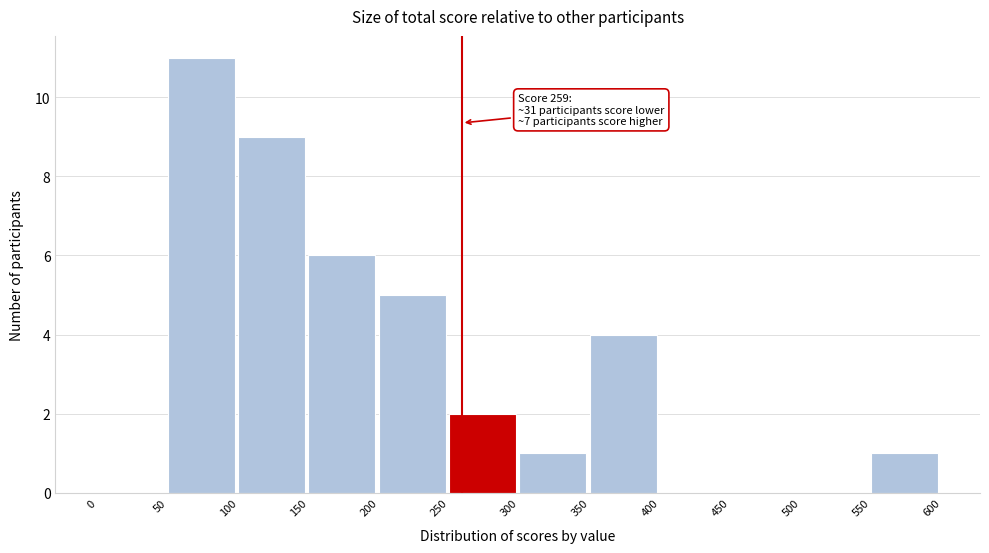

Which range on the x-axis has the tallest bar?

50 to 100